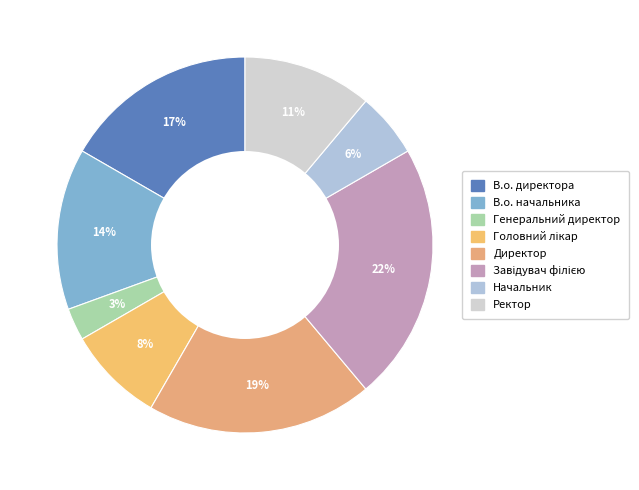

Rank the categories by value from lowest to highest.

Генеральний директор, Начальник, Головний лікар, Ректор, В.о. начальника, В.о. директора, Директор, Завідувач філією